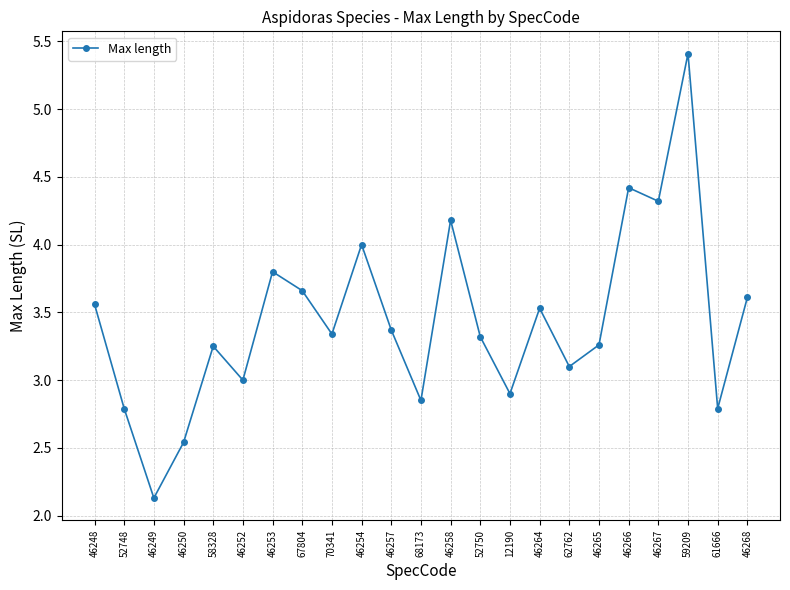

The chart shows a value of 2.3 at 46248. True or false?

False